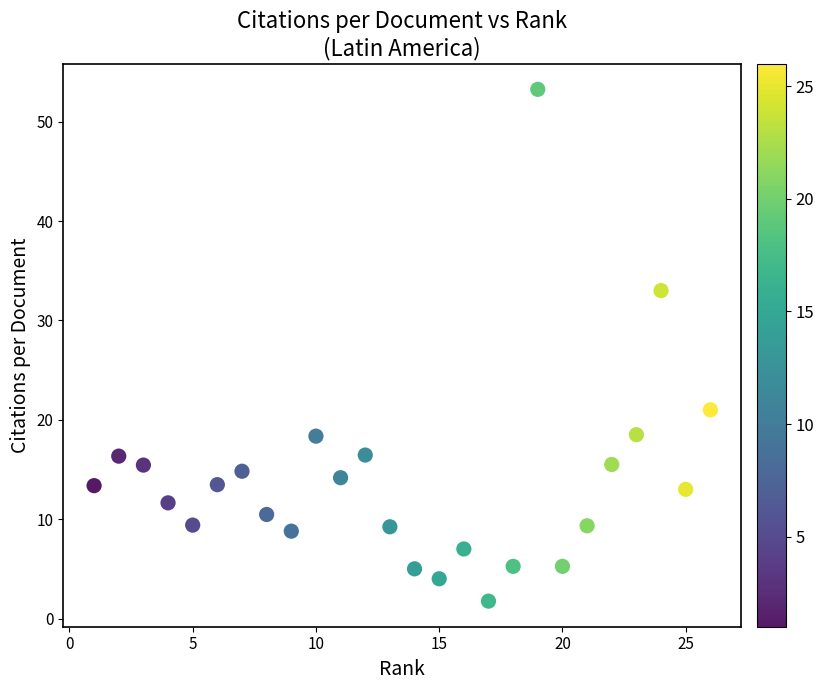

What is the range of X values (max minus min)?

25.0